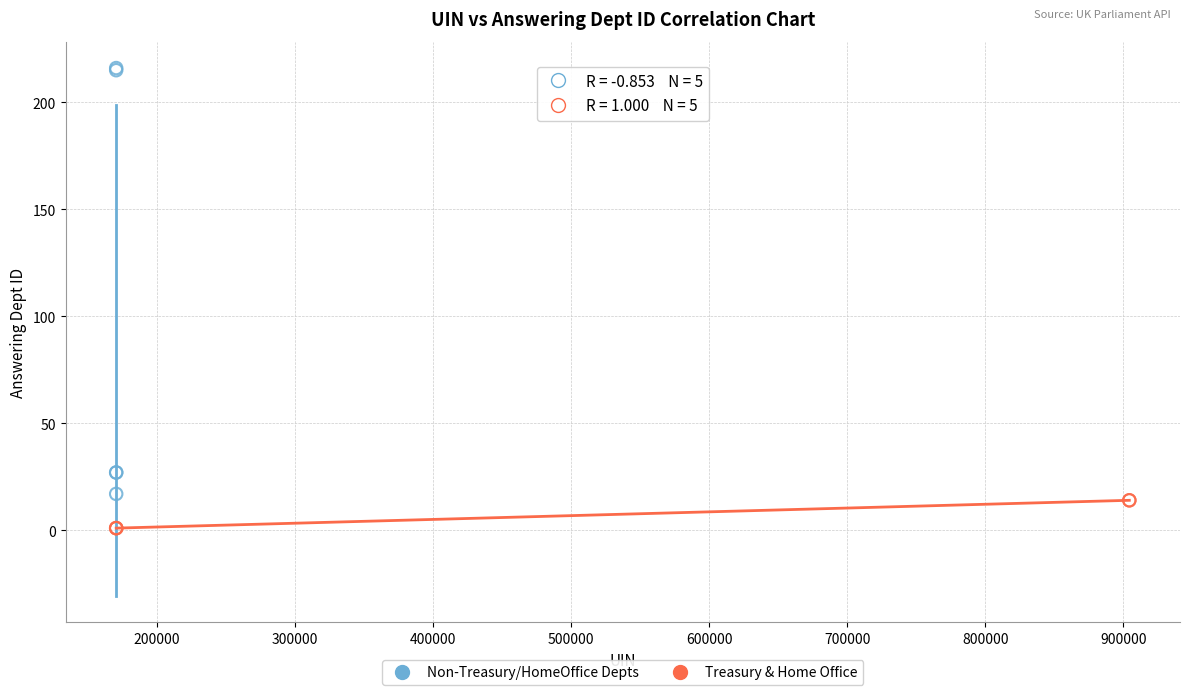

Which series contains the lowest Y value?

Treasury & Home Office